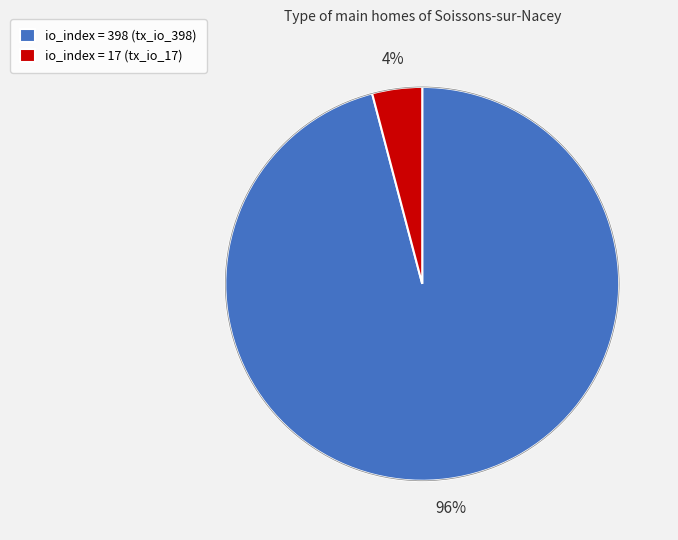

True or false: io_index = 398 (tx_io_398) accounts for 96% of the total.

True